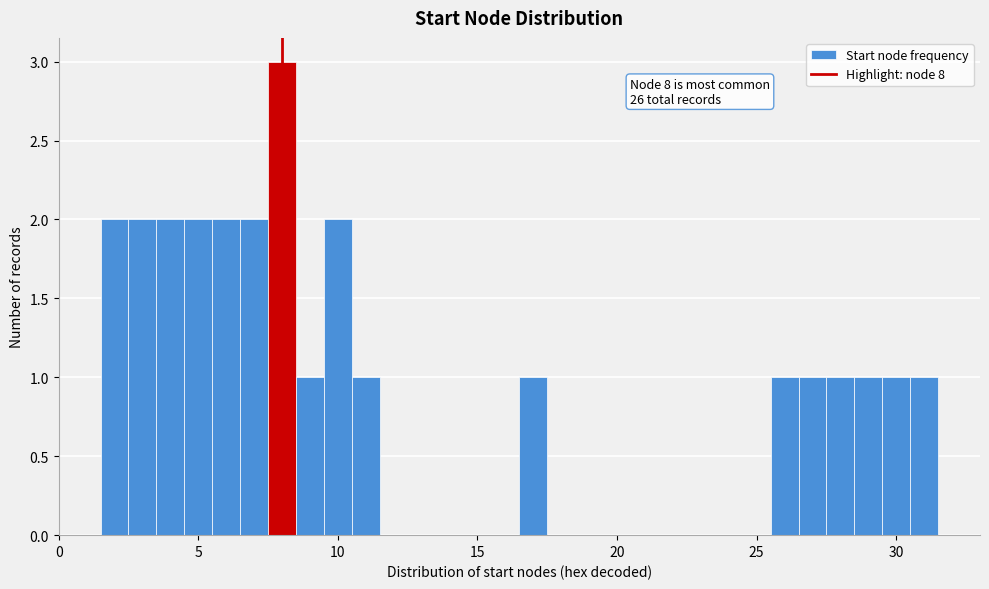

Around what value on the x-axis is the tallest bar? Give the approximate position of its centre, as read against the axis.

8.0